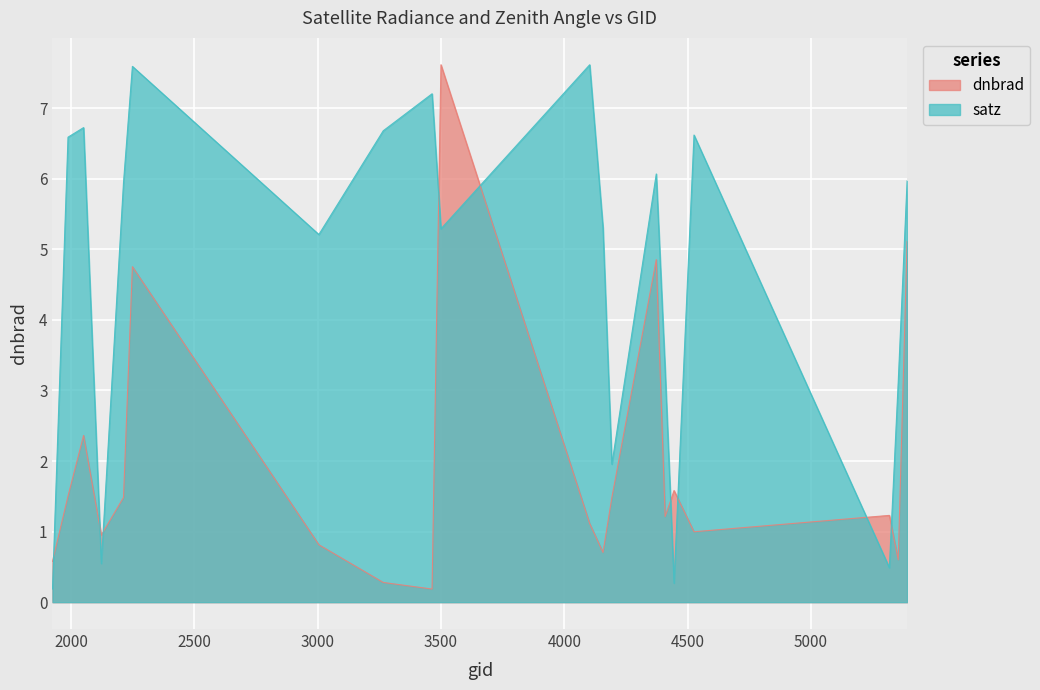

At which label is dnbrad closest to 3?

2051